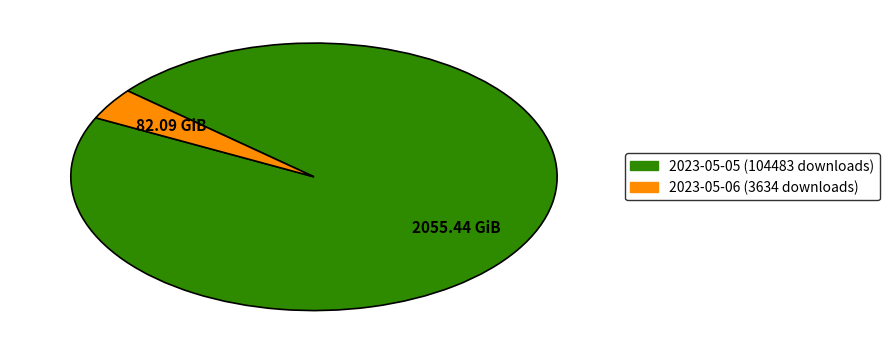

Is it true that 2023-05-05 (104483 downloads) is 96% of the pie?

True